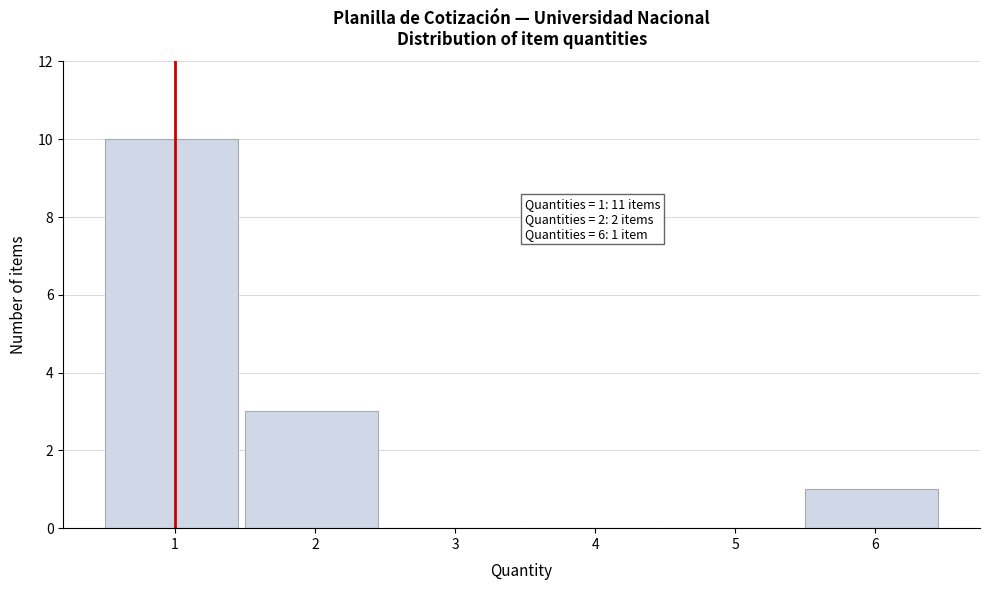

Which range on the x-axis has the tallest bar?

0.5 to 1.5